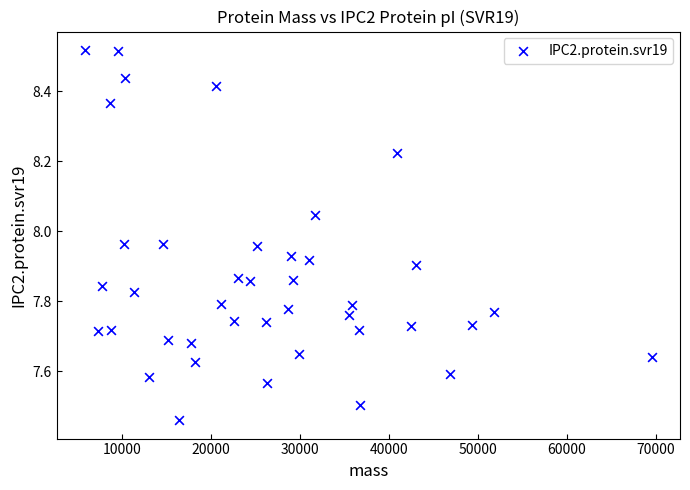

What is the range of X values (max minus min)?

63684.8